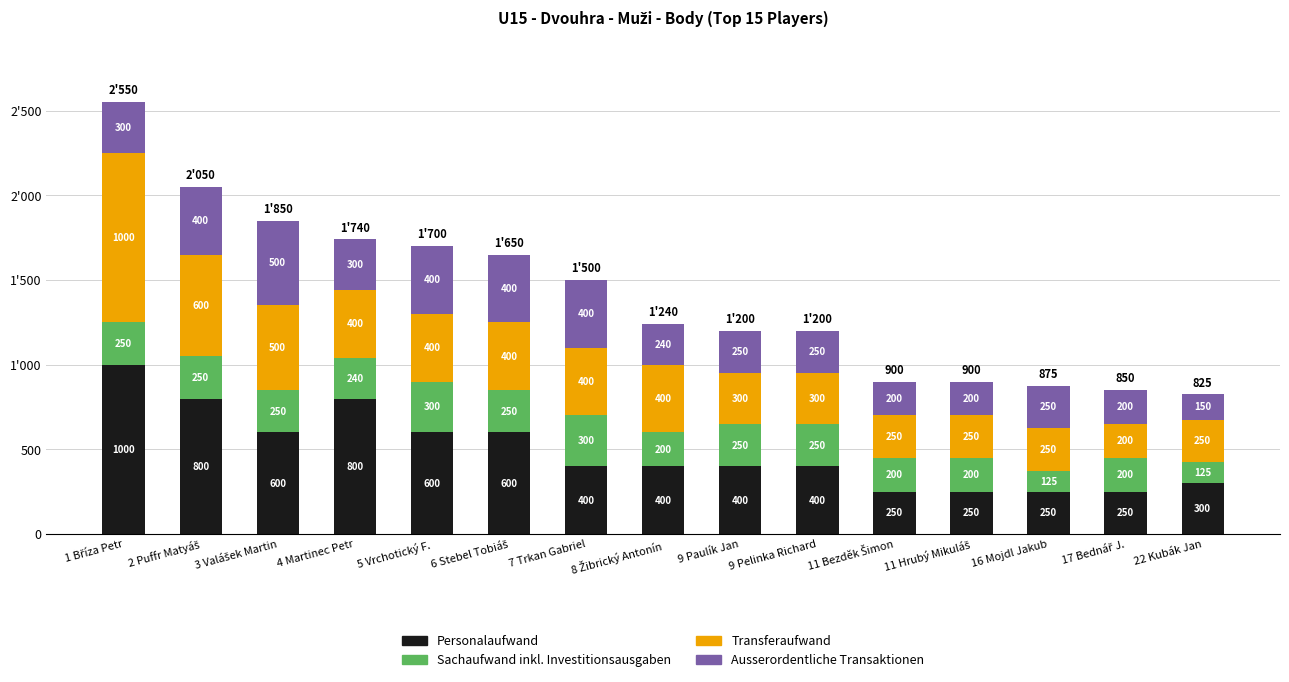

What value does the Sachaufwand inkl. Investitionsausgaben series have at 6 Stebel Tobiáš, to the nearest 10?

250